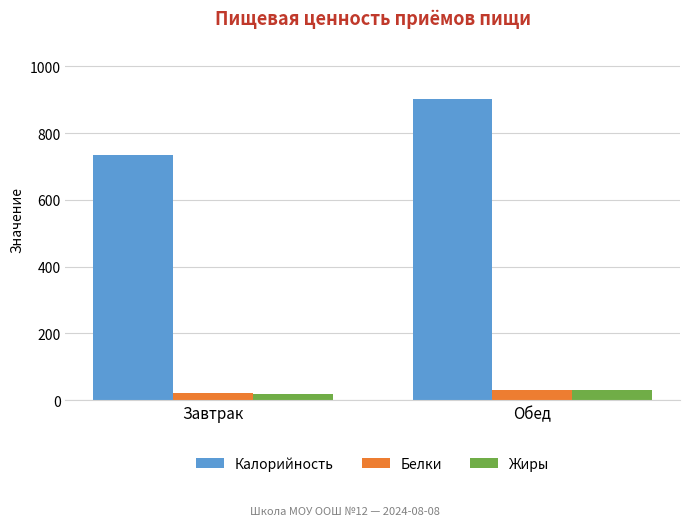

Between Завтрак and Обед, which series saw the biggest shift?

Калорийность